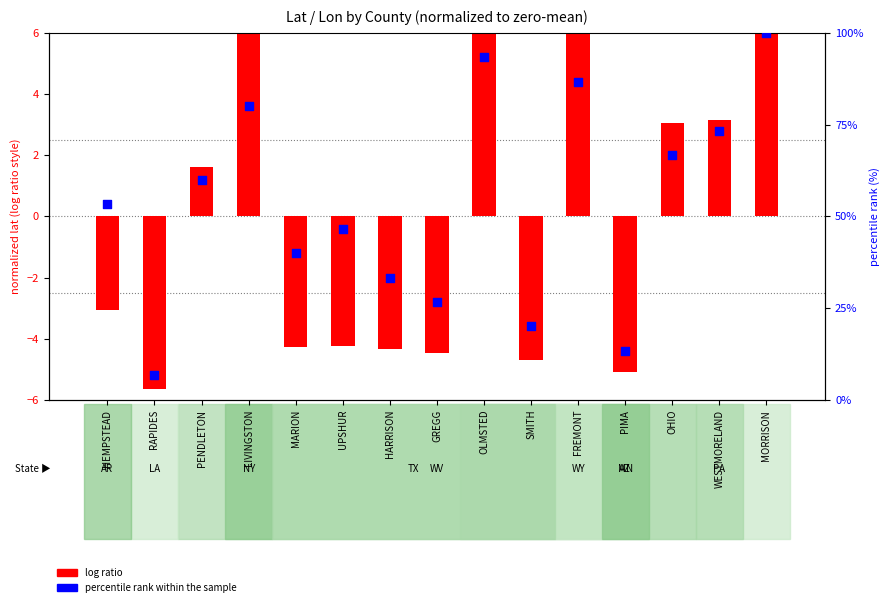

Which series has the largest total across all categories?

percentile rank within the sample